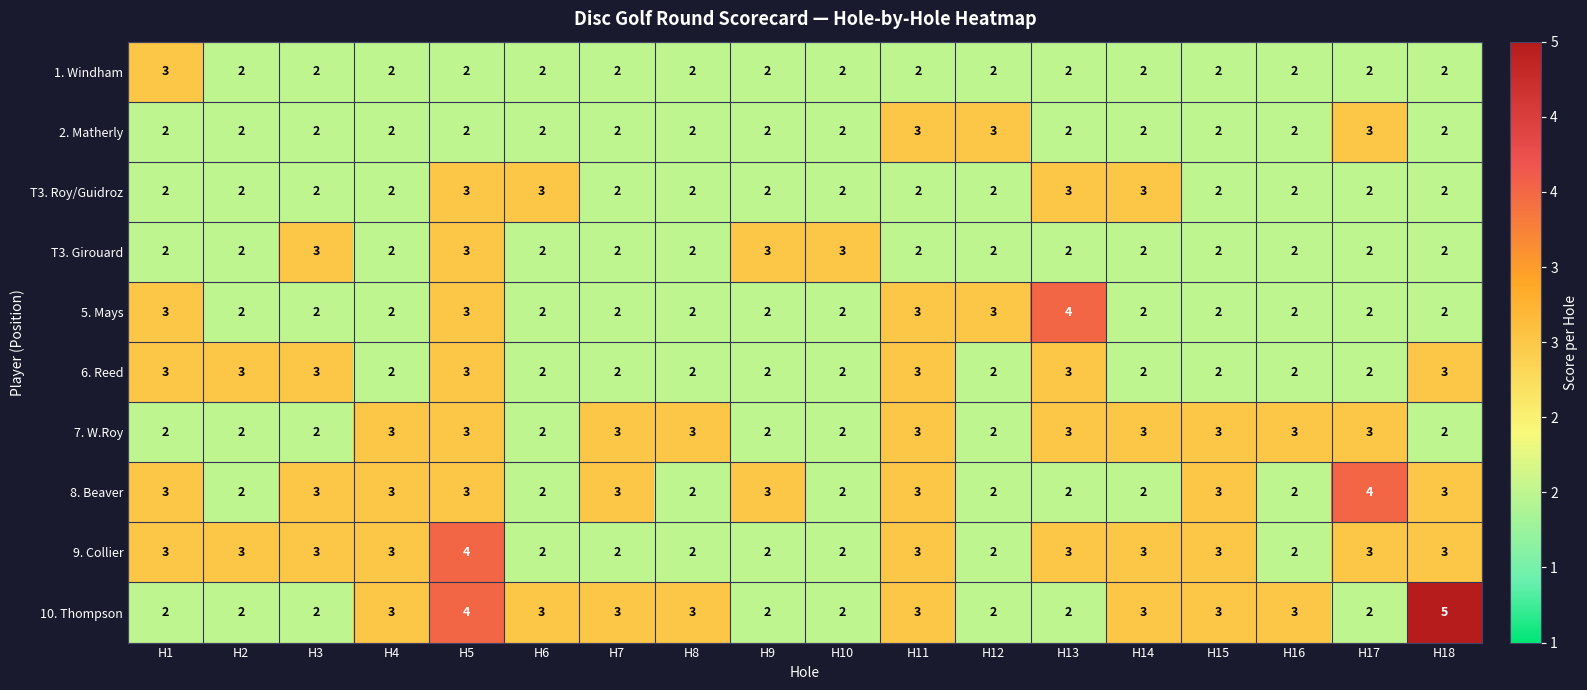

What is the total value across all series at H15?

24